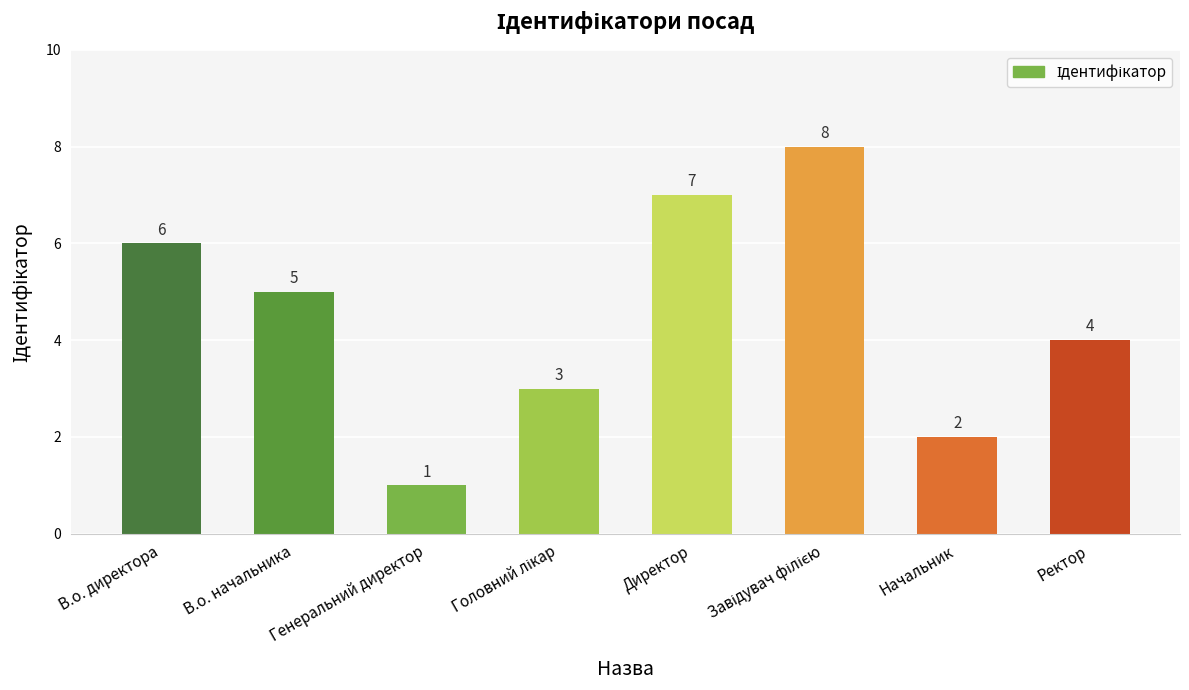

Count the values in the range 3 to 7.

5